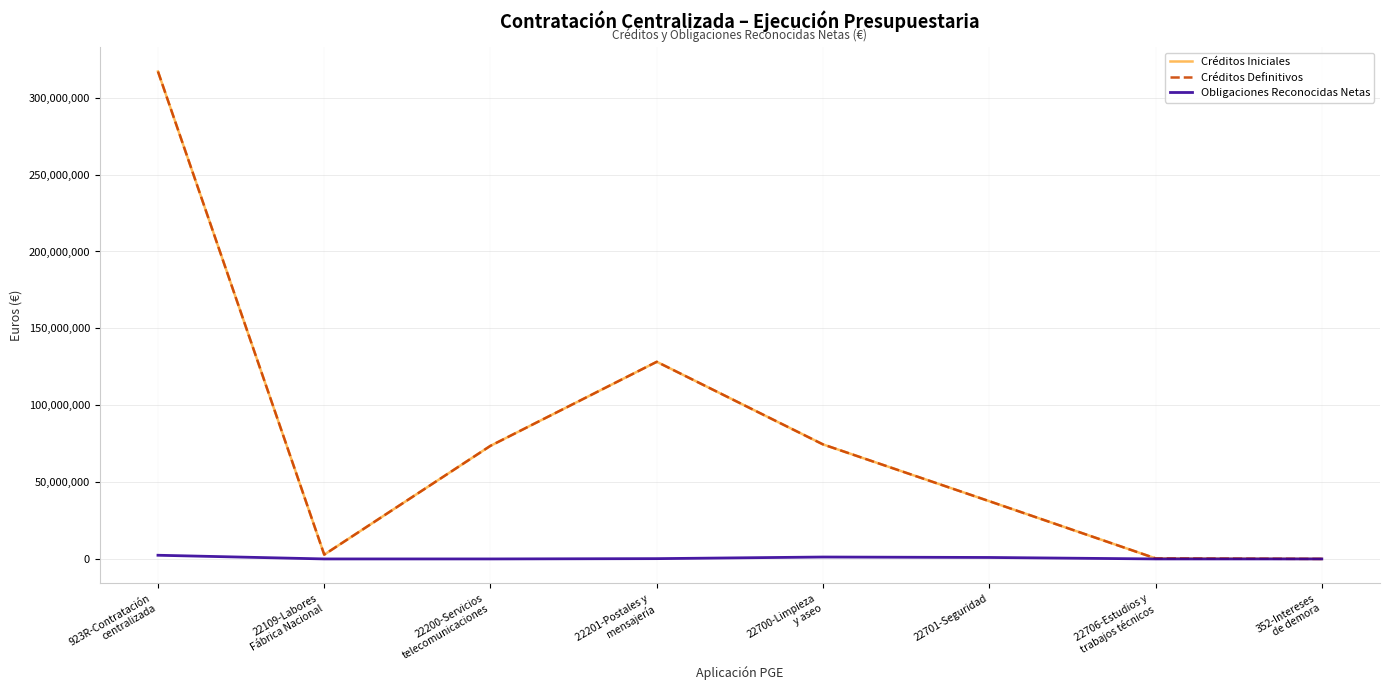

Does the chart display data point markers on the line(s)?

No